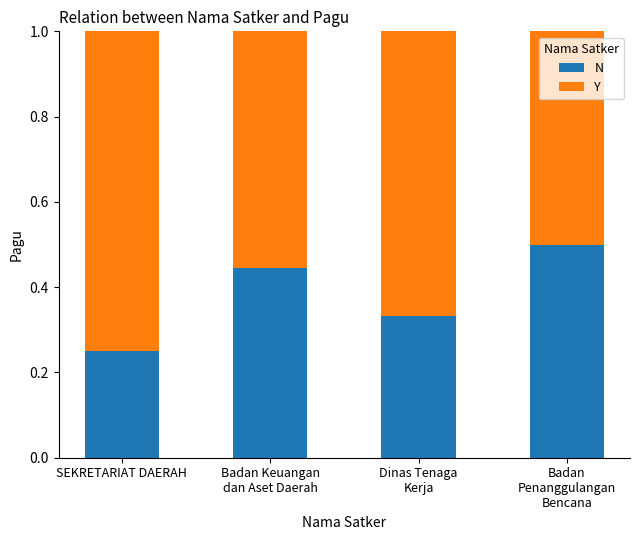

What is the total value across all series at SEKRETARIAT DAERAH?

1.0